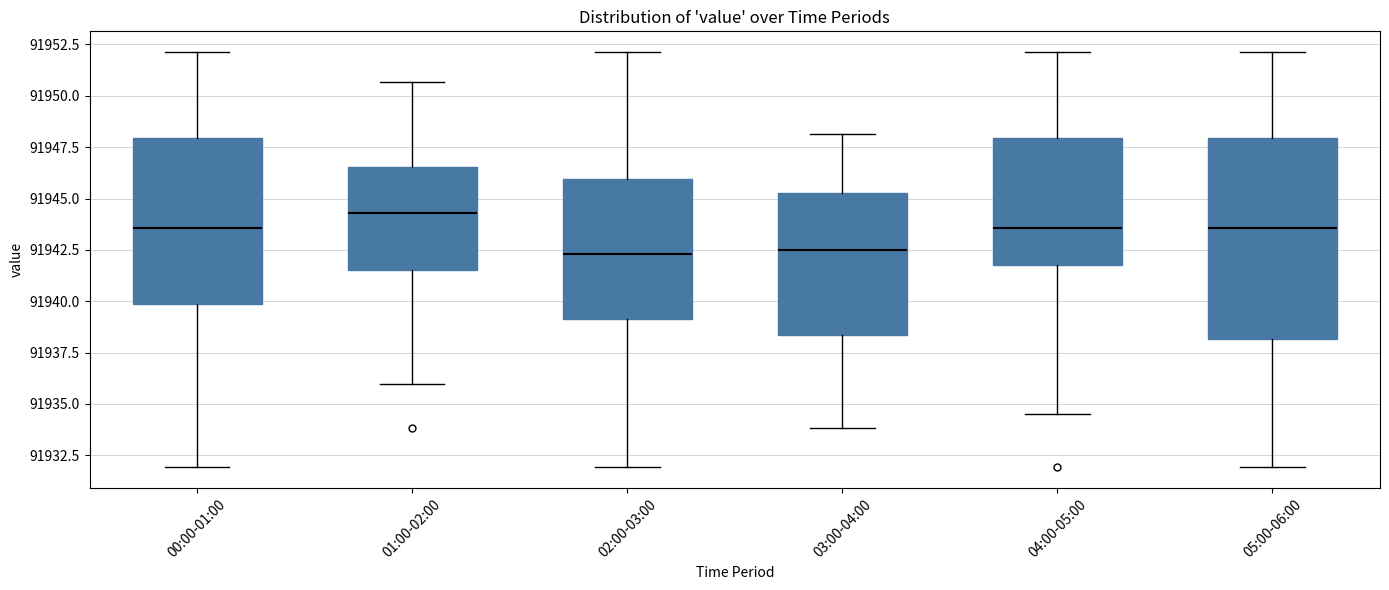

Which box is the tallest, from its lower edge to its upper edge?

05:00-06:00